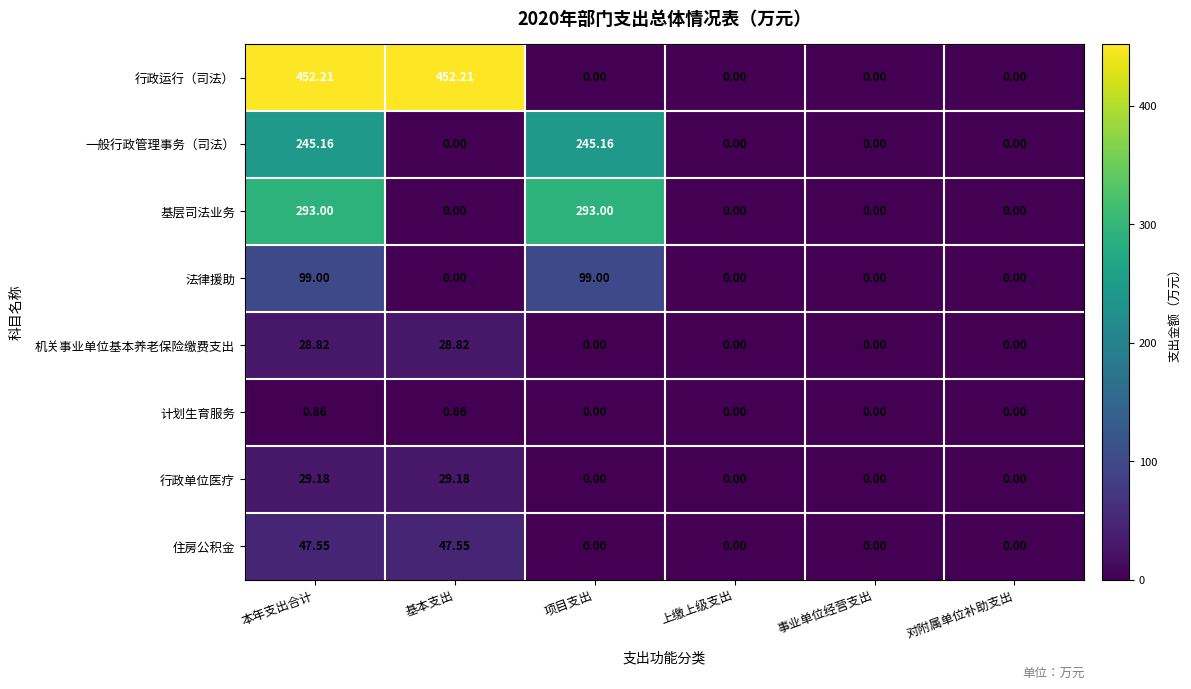

How many series are shown in this chart?

8